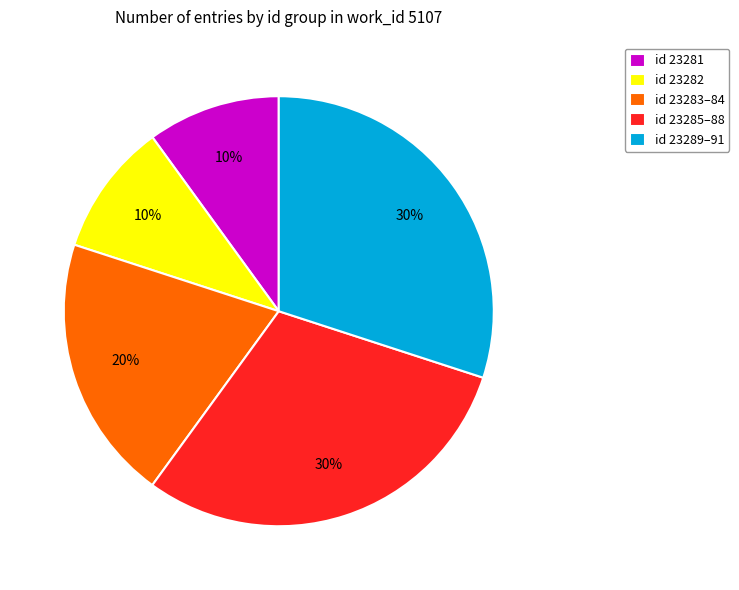

Is there a majority slice in this chart?

No